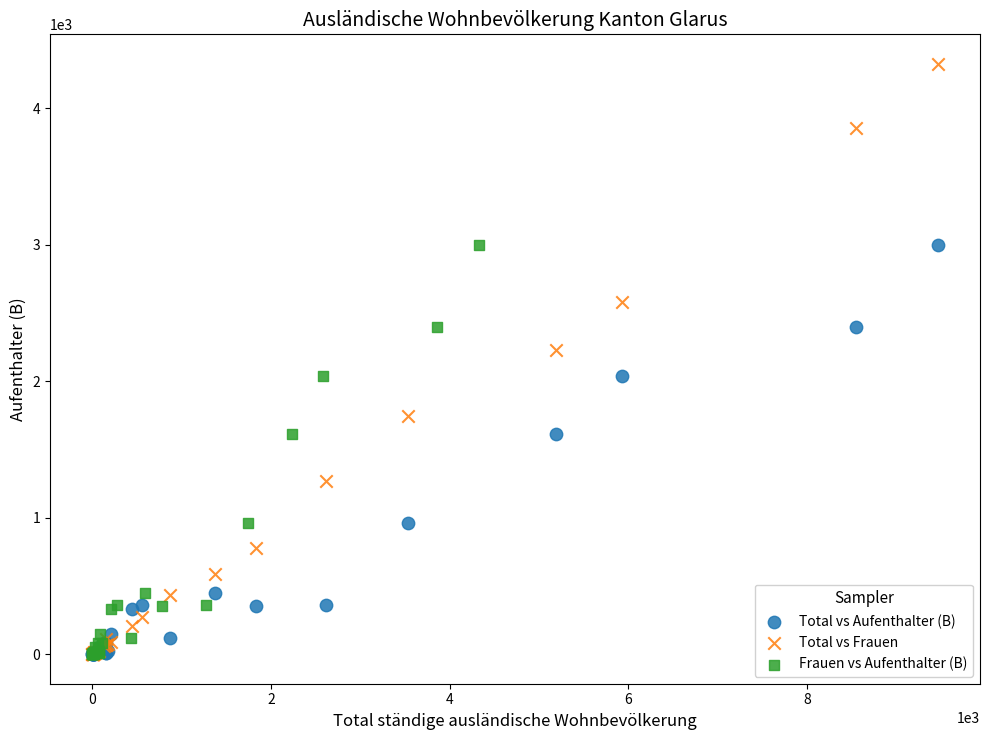

Which series reaches the maximum Y coordinate?

Total vs Frauen